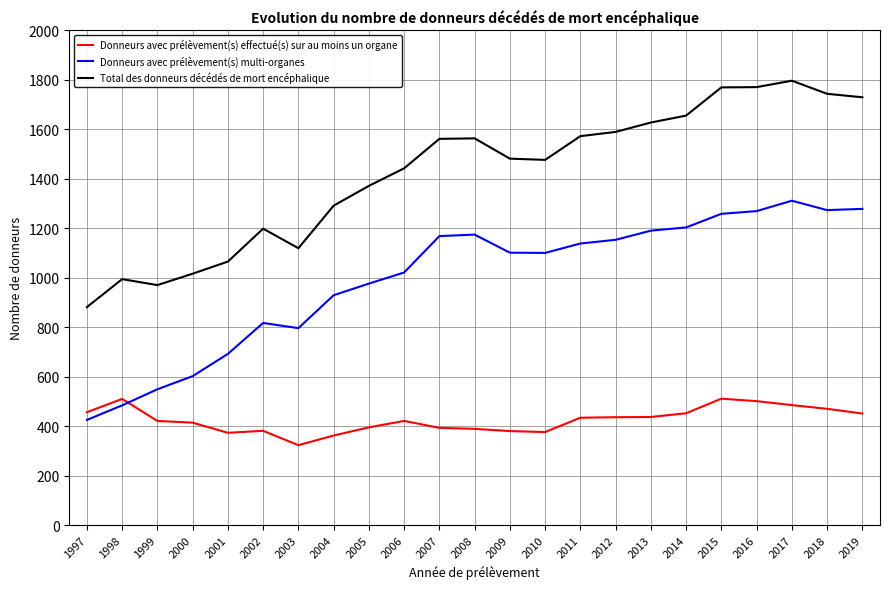

Which series has the largest total across all categories?

Total des donneurs décédés de mort encéphalique